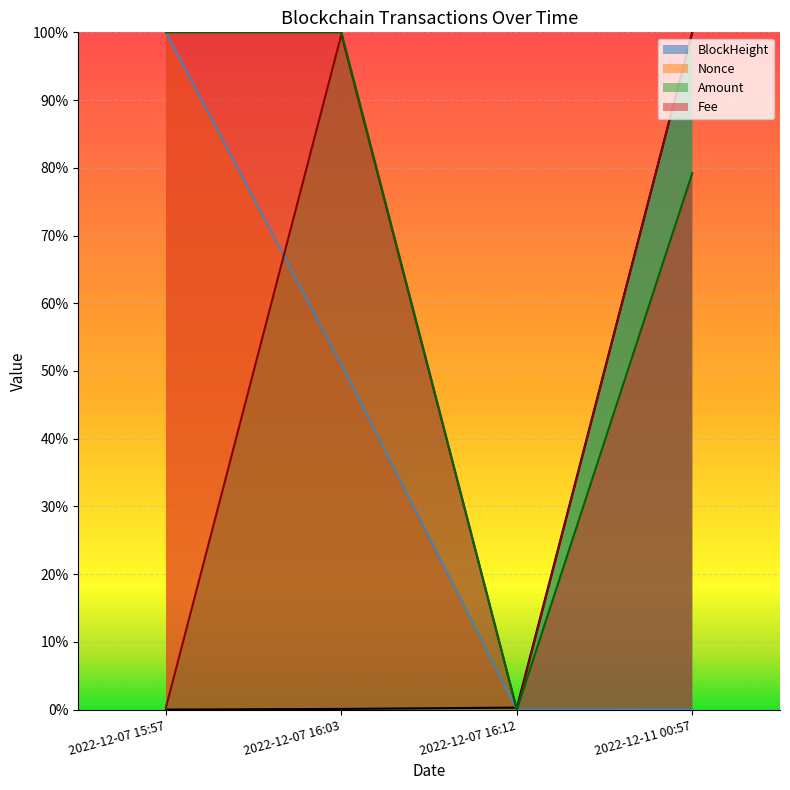

What position from the right is 2022-12-07 16:12?

2